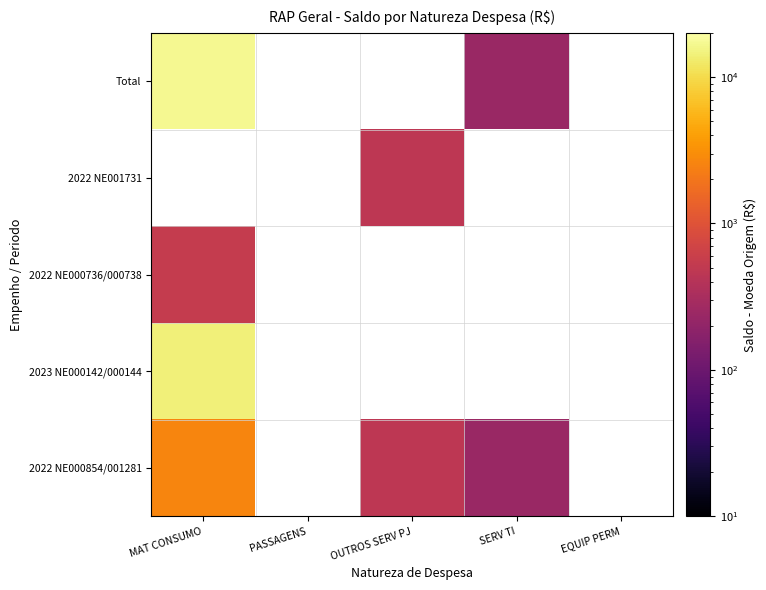

Reading left to right, list all the values displayed in this chart.

MATERIAL DE CONSUMO: 0=2650.1	1=14031.3	2=542.4	3=0.0	4=17223.7
PASSAGENS E DESPESAS COM LOCOMOCAO: 0=0.0	1=0.0	2=0.0	3=0.0	4=0.0
OUTROS SERVICOS DE TERCEIROS - PESSOA J: 0=463.6	1=0.0	2=0.0	3=463.6	4=0.0
SERVICOS DE TECNOLOGIA DA INFORMACAO: 0=232.9	1=0.0	2=0.0	3=0.0	4=232.9
EQUIPAMENTOS E MATERIAL PERMANENTE: 0=0.0	1=0.0	2=0.0	3=0.0	4=0.0